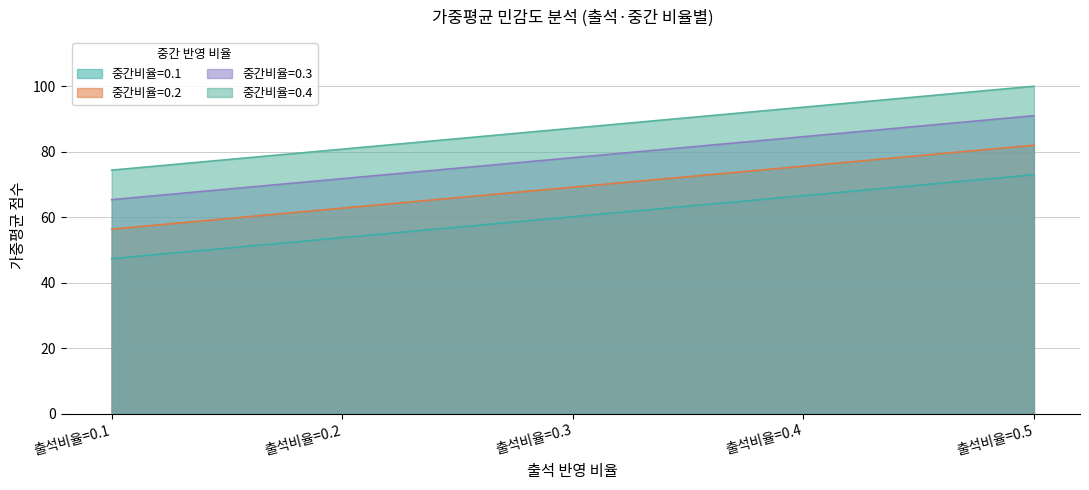

Does the chart have visible grid lines?

Yes